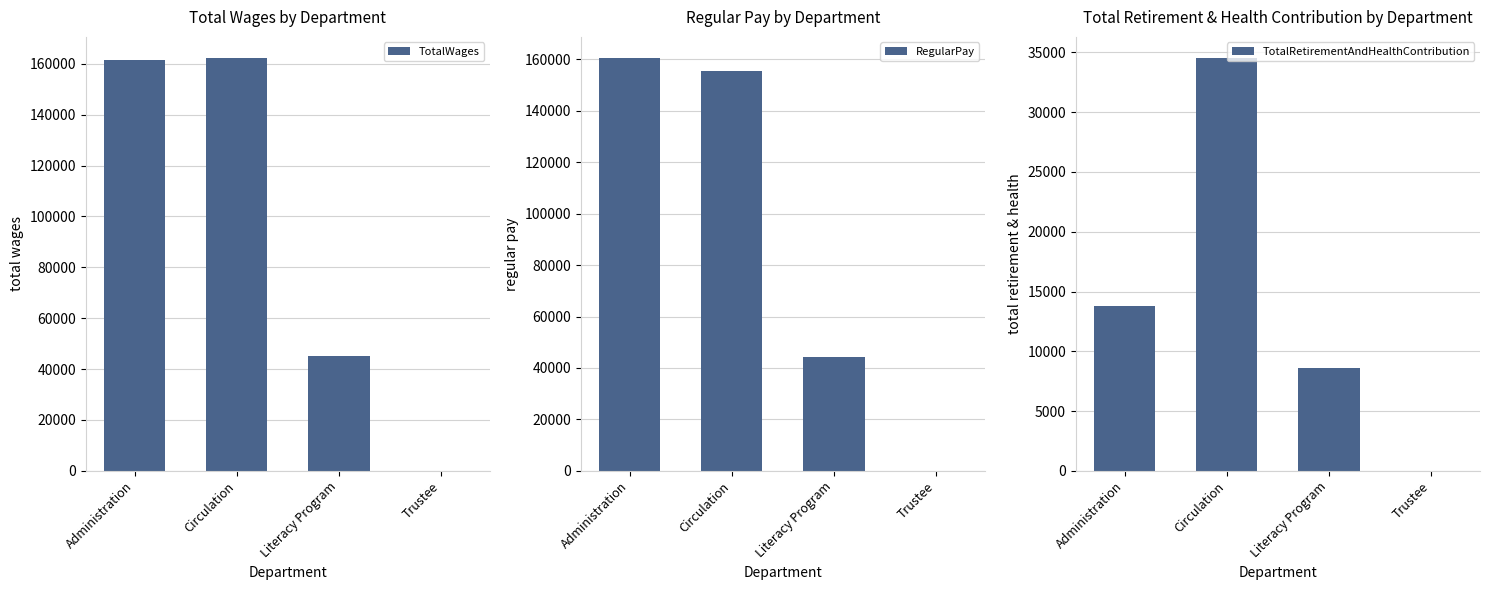

What is the sum of the TotalWages values at Circulation and Literacy Program?

207464